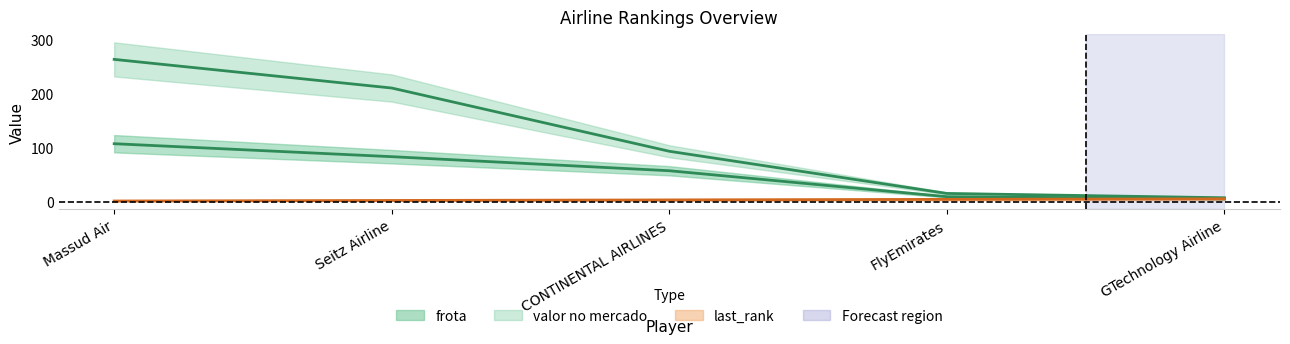

True or false: valor no mercado has more than 1 points higher than both neighbors.

False